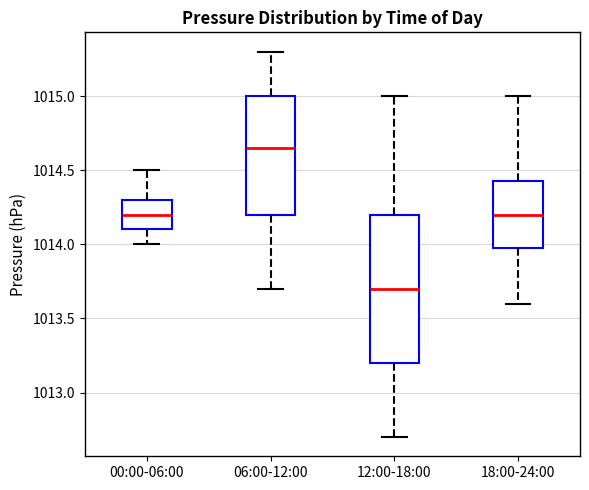

Which box is the tallest, from its lower edge to its upper edge?

12:00-18:00